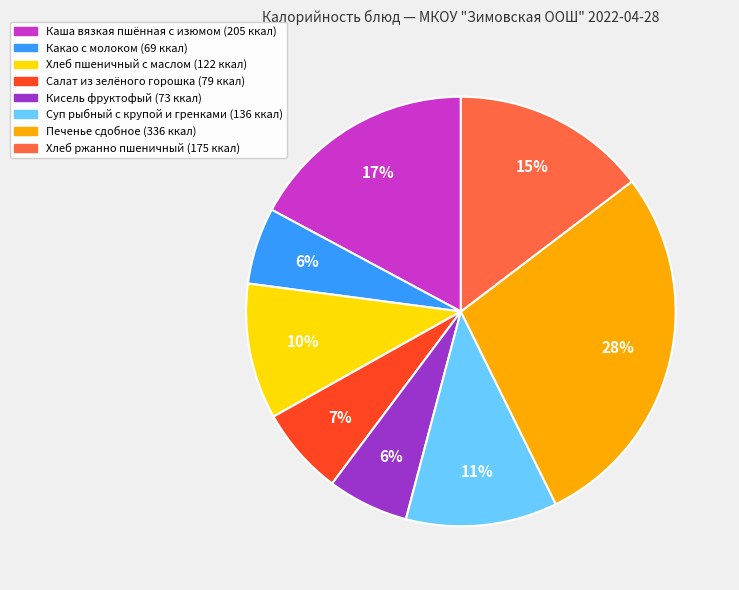

True or false: Кисель фруктофый accounts for 6% of the total.

True